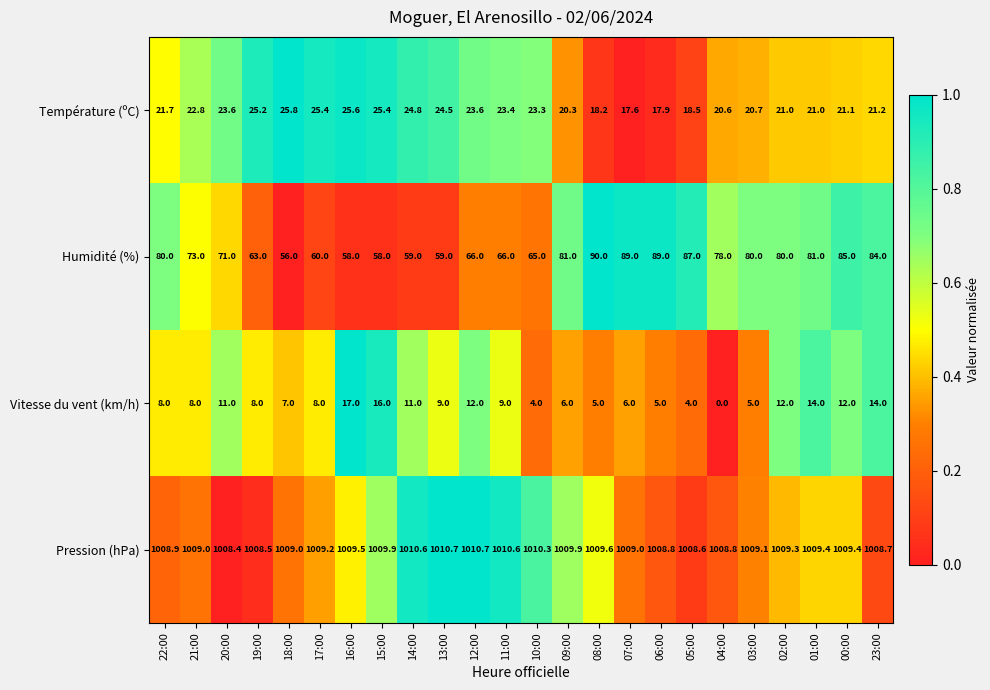

What is the highest value of the Température (ºC) series?

25.8